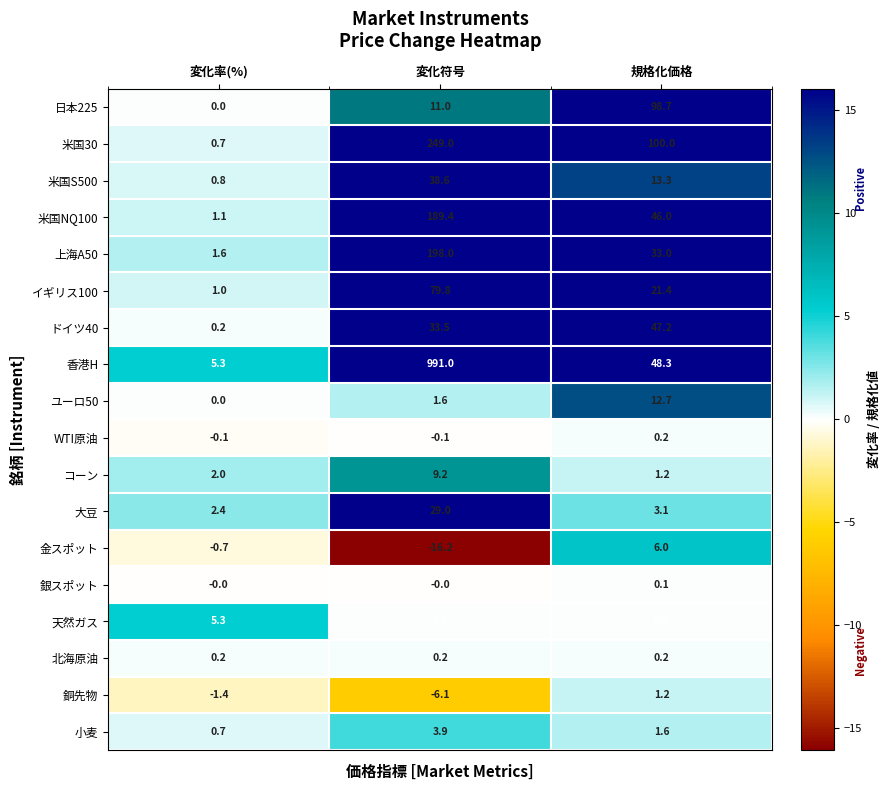

What is the difference between the maximum and minimum values in the イギリス100 series?

78.8